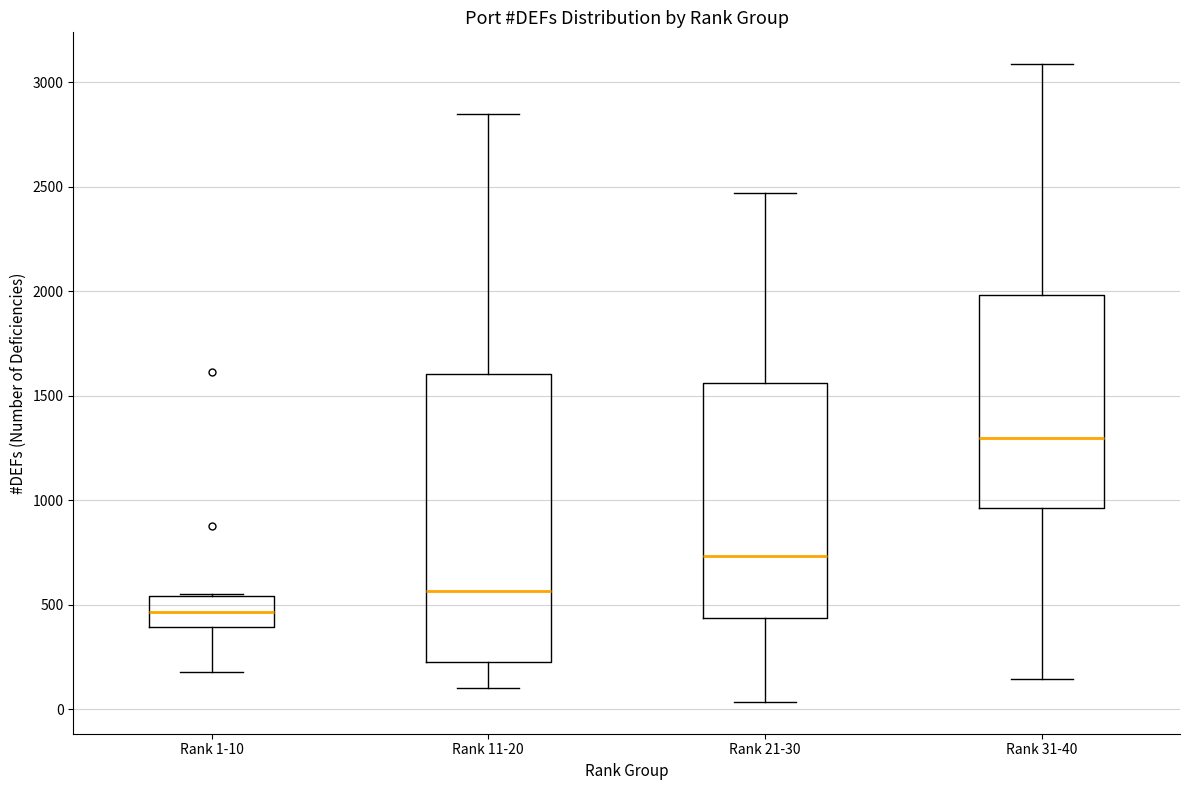

Which box's median line is the highest?

Rank 31-40